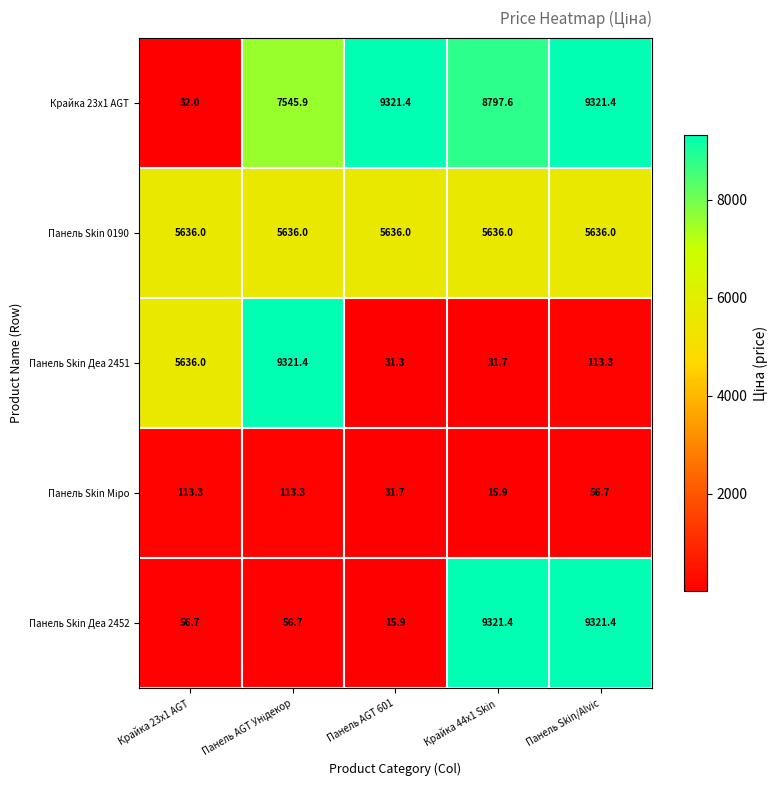

What is the greatest value displayed?

9321.4